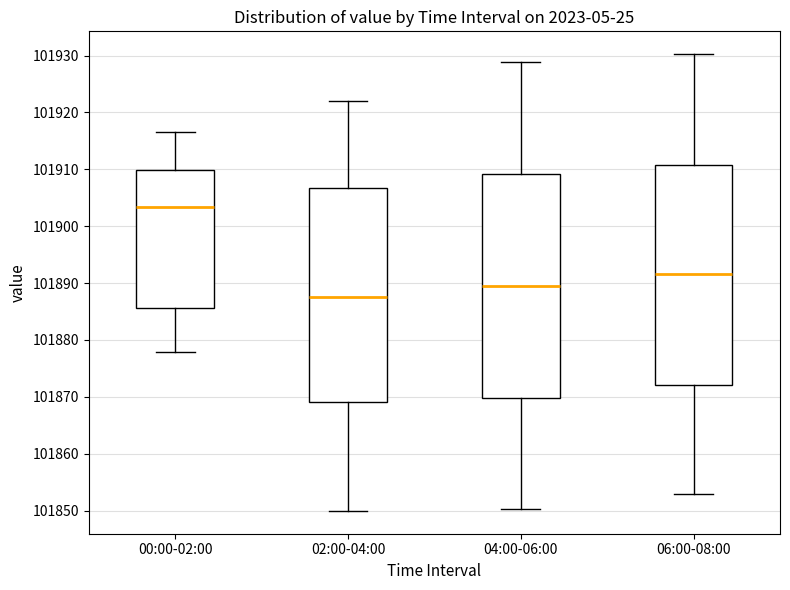

Reading left to right, transcribe this box plot: for each box, give where its median line is, the range the box spans, and where its two whiskers end, as read against the y-axis. The values are not printed on the chart, so give them approximately, as read against the axis.

00:00-02:00: median 101903, box 101886 to 101910, whiskers 101878 to 101917
02:00-04:00: median 101888, box 101869 to 101907, whiskers 101850 to 101922
04:00-06:00: median 101890, box 101870 to 101909, whiskers 101850 to 101929
06:00-08:00: median 101892, box 101872 to 101911, whiskers 101853 to 101930